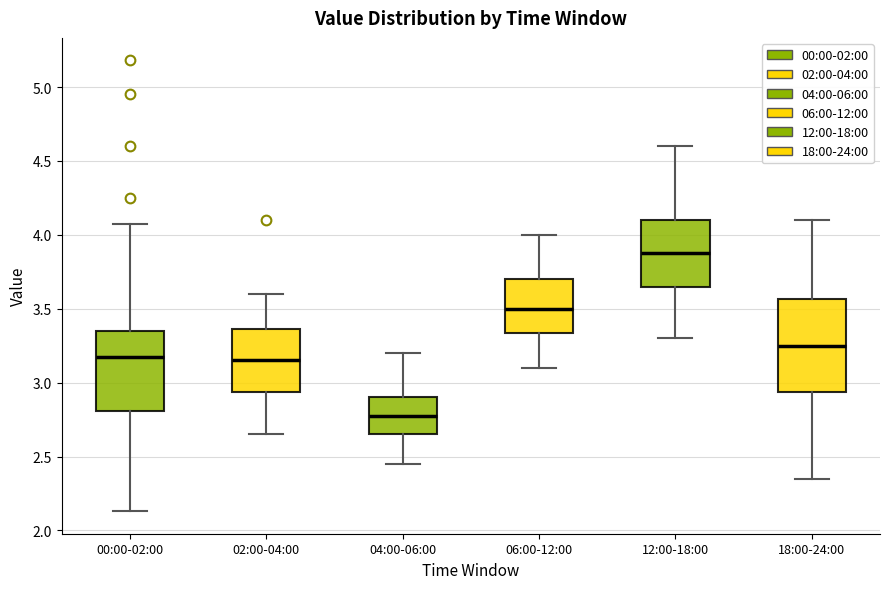

Where does the lower whisker of the box for 18:00-24:00 end on the y-axis? The values are not printed on the chart, so give them approximately, as read against the axis.

2.35